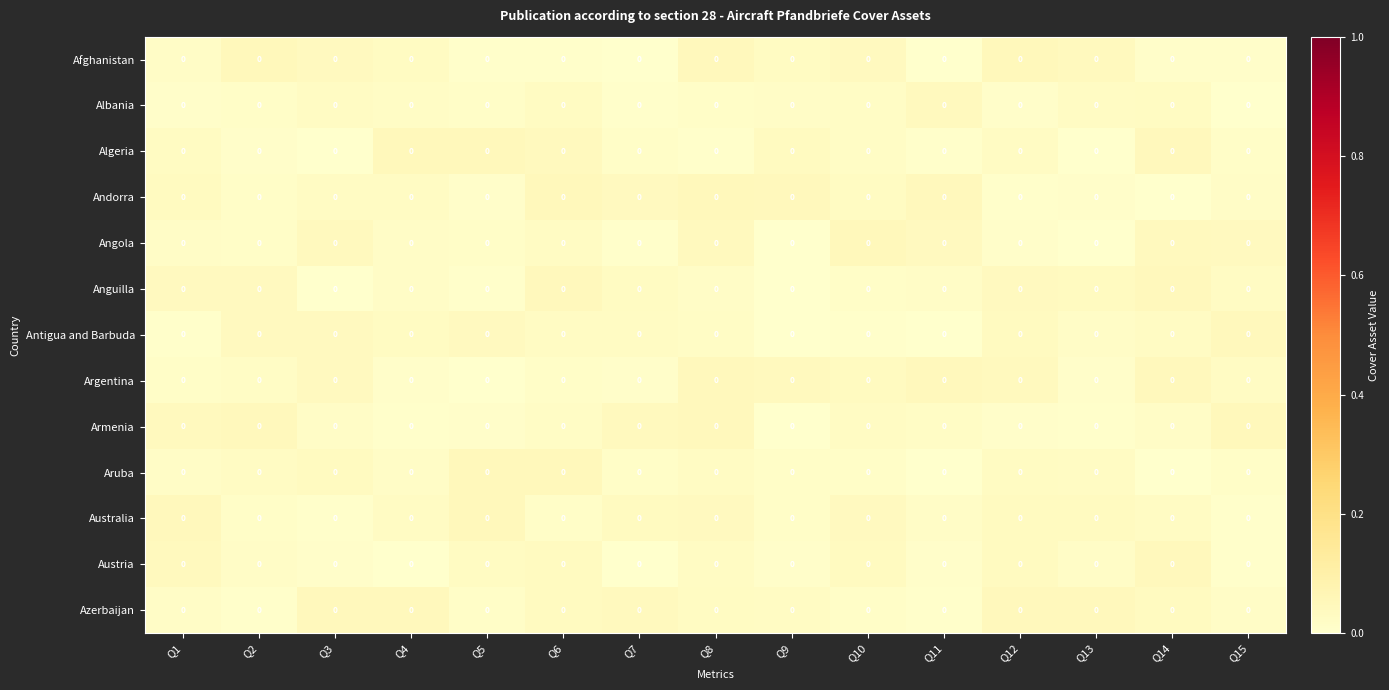

Which label corresponds to the smallest value in the chart?

Q13